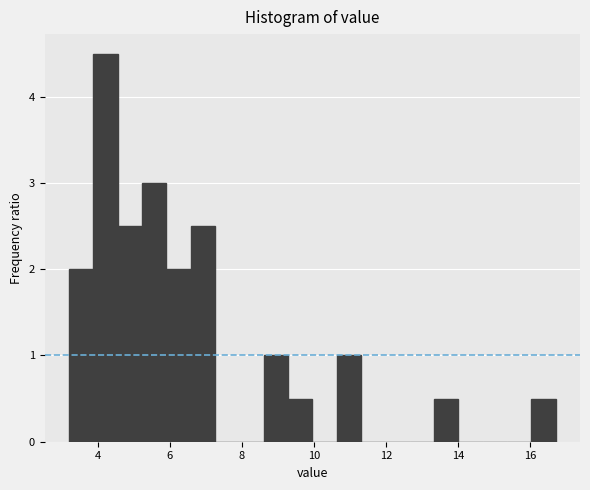

Around what value on the x-axis is the tallest bar? Give the approximate position of its centre, as read against the axis.

4.2